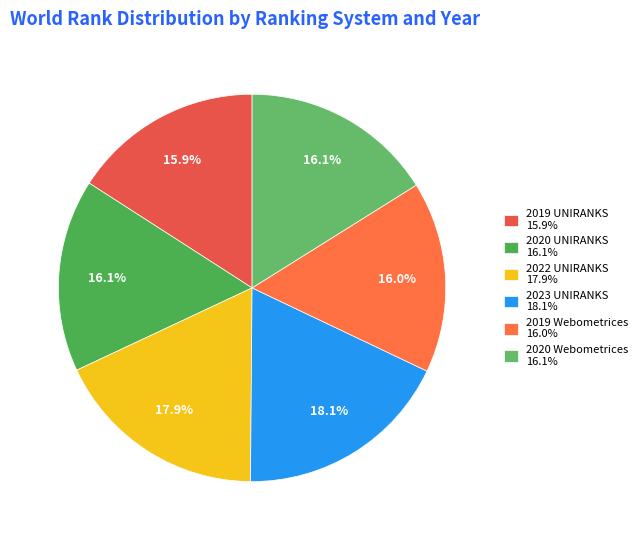

Count the number of slices in the pie.

6